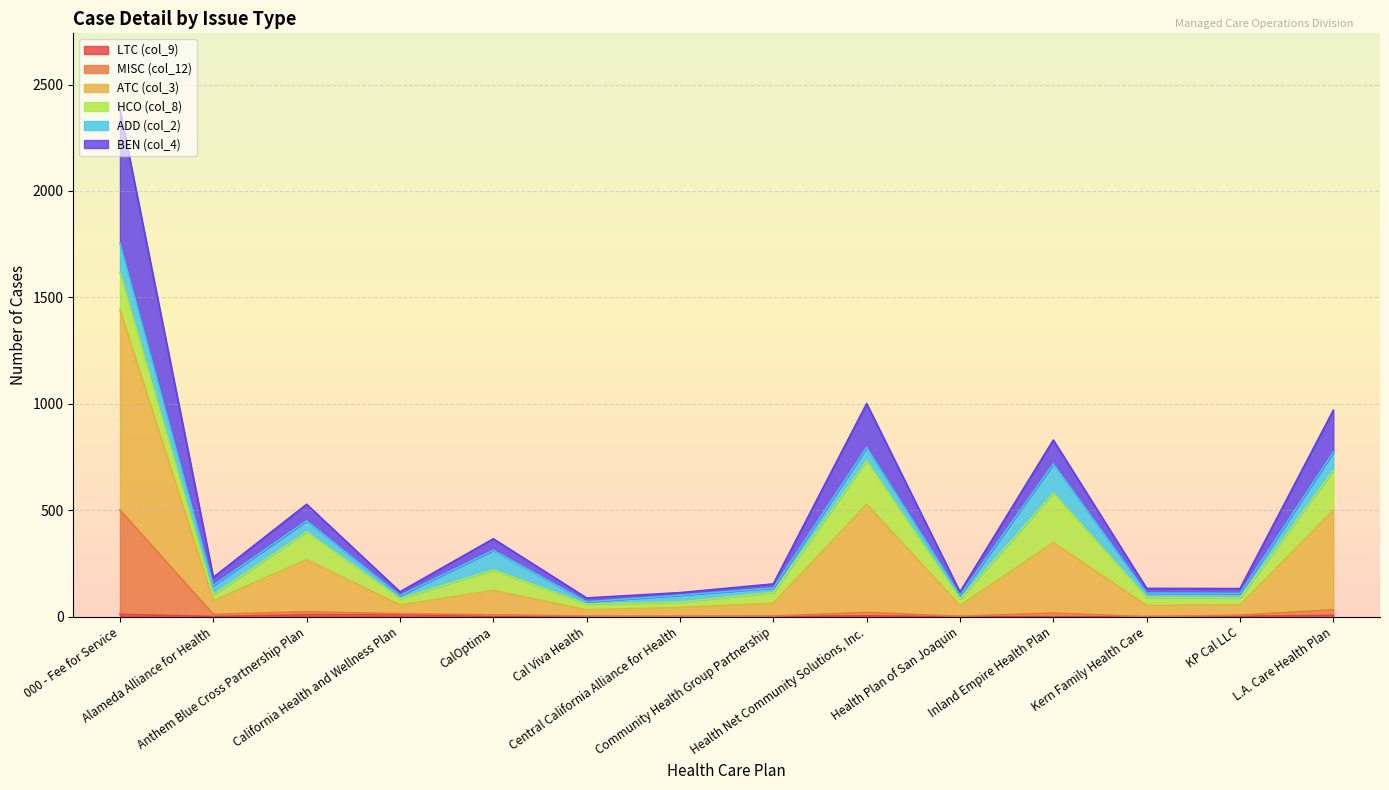

How many interior local valleys does the LTC (col_9) series have?

2